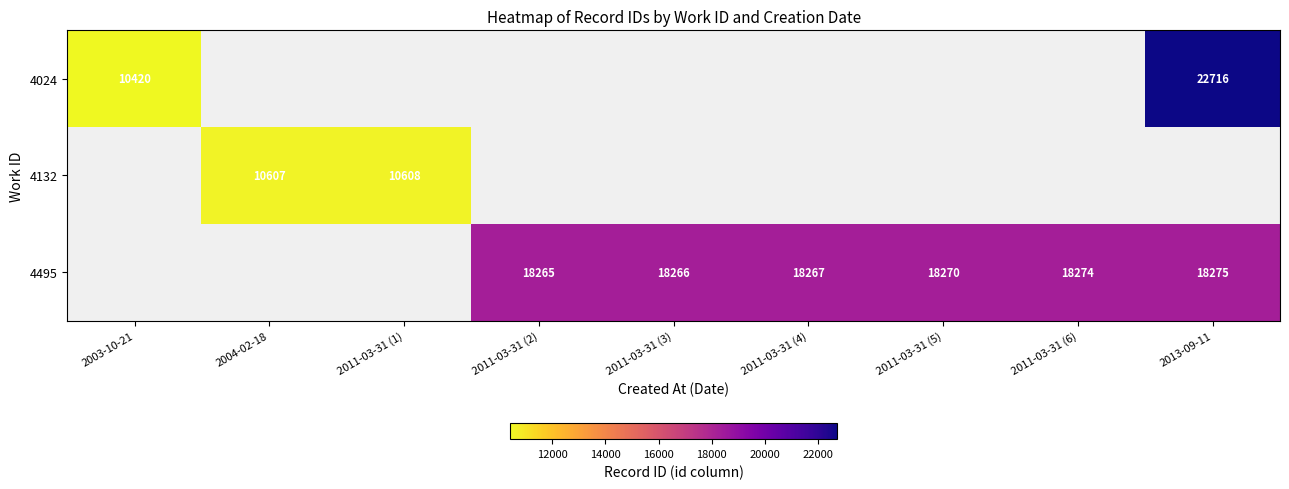

The 4132 series shows 2173 at 2011-03-31 (1). True or false?

False